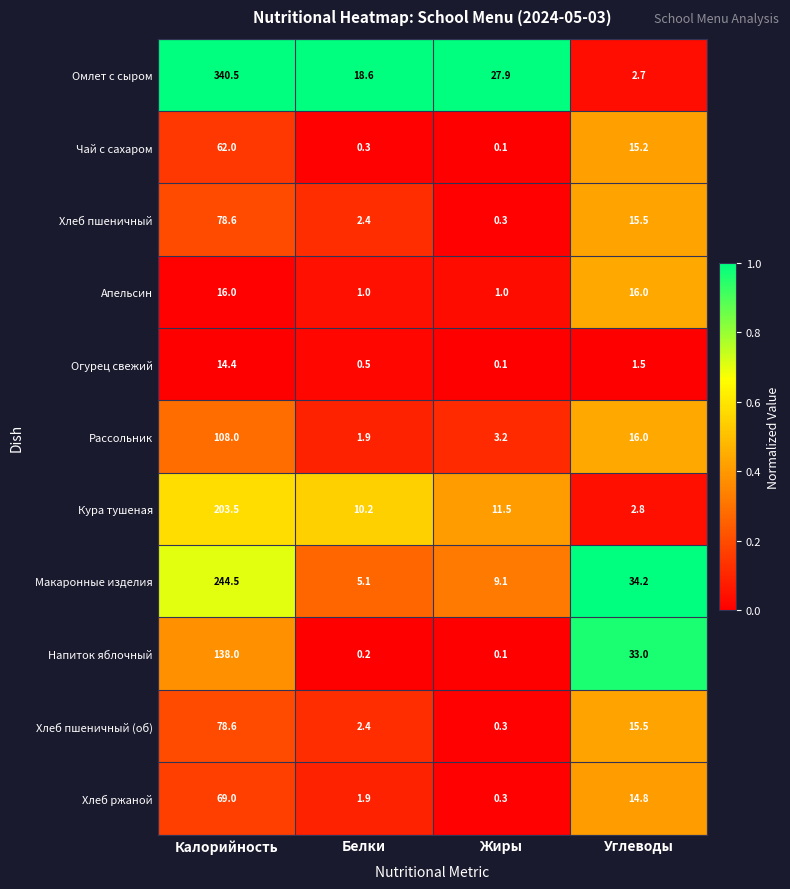

Which series has the largest total across all categories?

Омлет с сыром